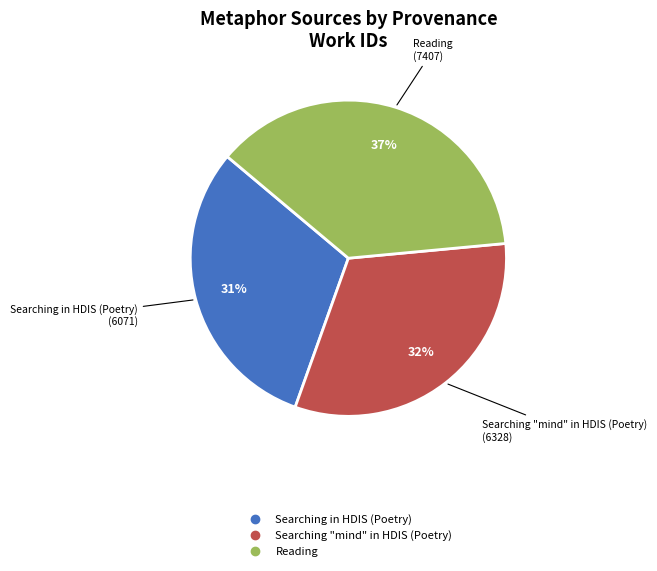

Combined, do Searching "mind" in HDIS (Poetry) and Searching in HDIS (Poetry) account for over 50%?

Yes